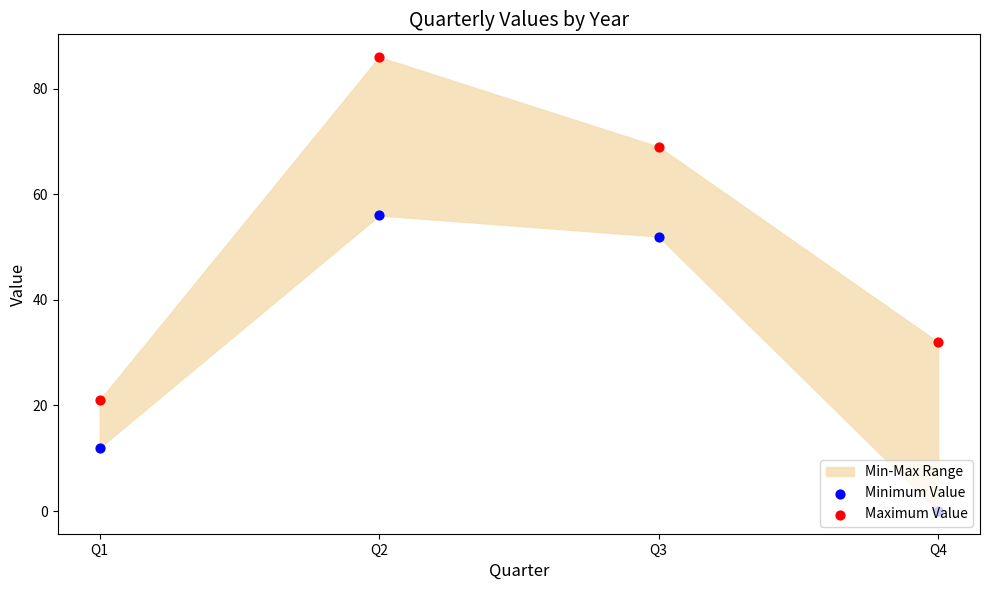

Which series contains the lowest Y value?

Minimum Value